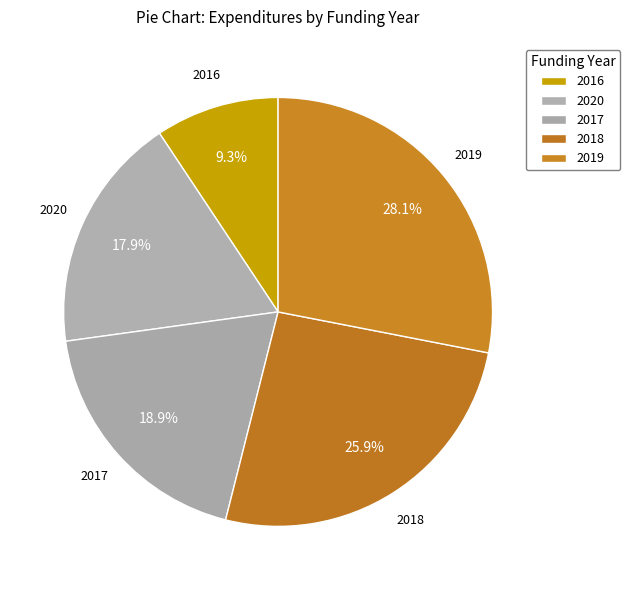

What percentage is the 2016 slice, to the nearest percent?

9%